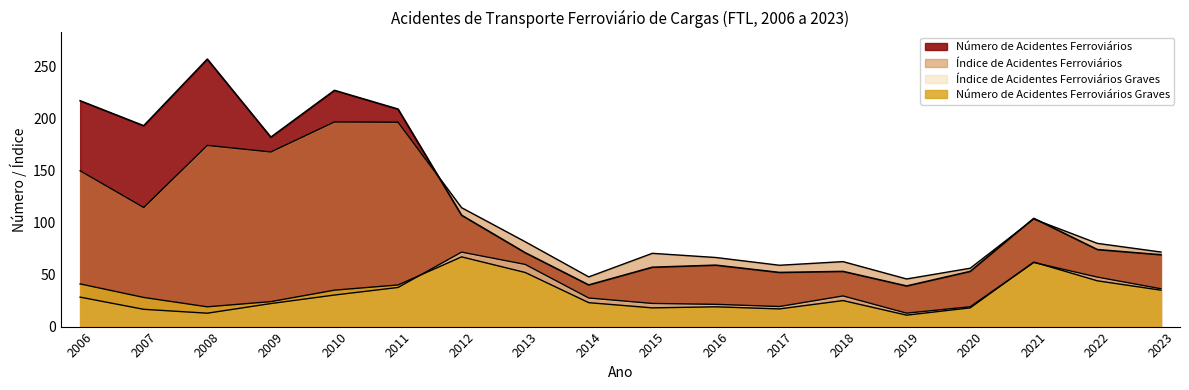

What is the value of the Índice de Acidentes Ferroviários point at the 2nd from the left?

114.5